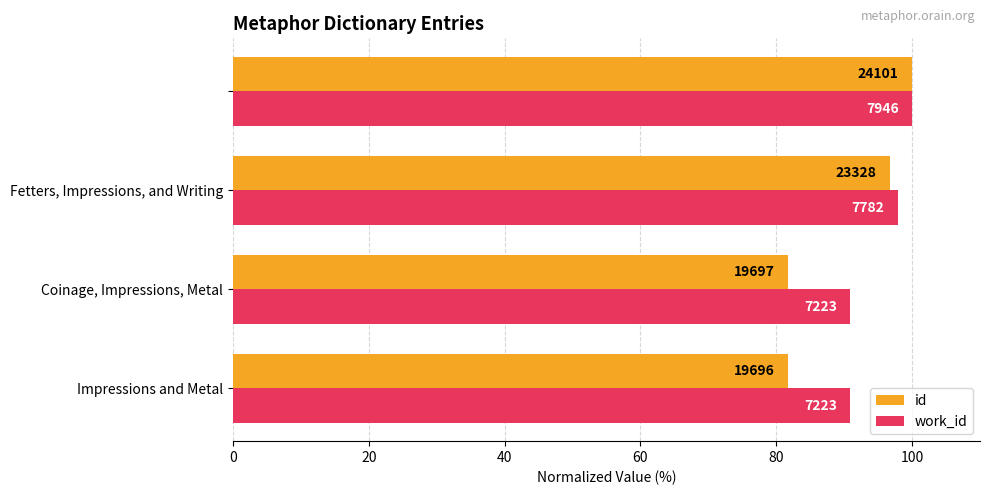

What are all the series names shown in the legend?

id, work_id